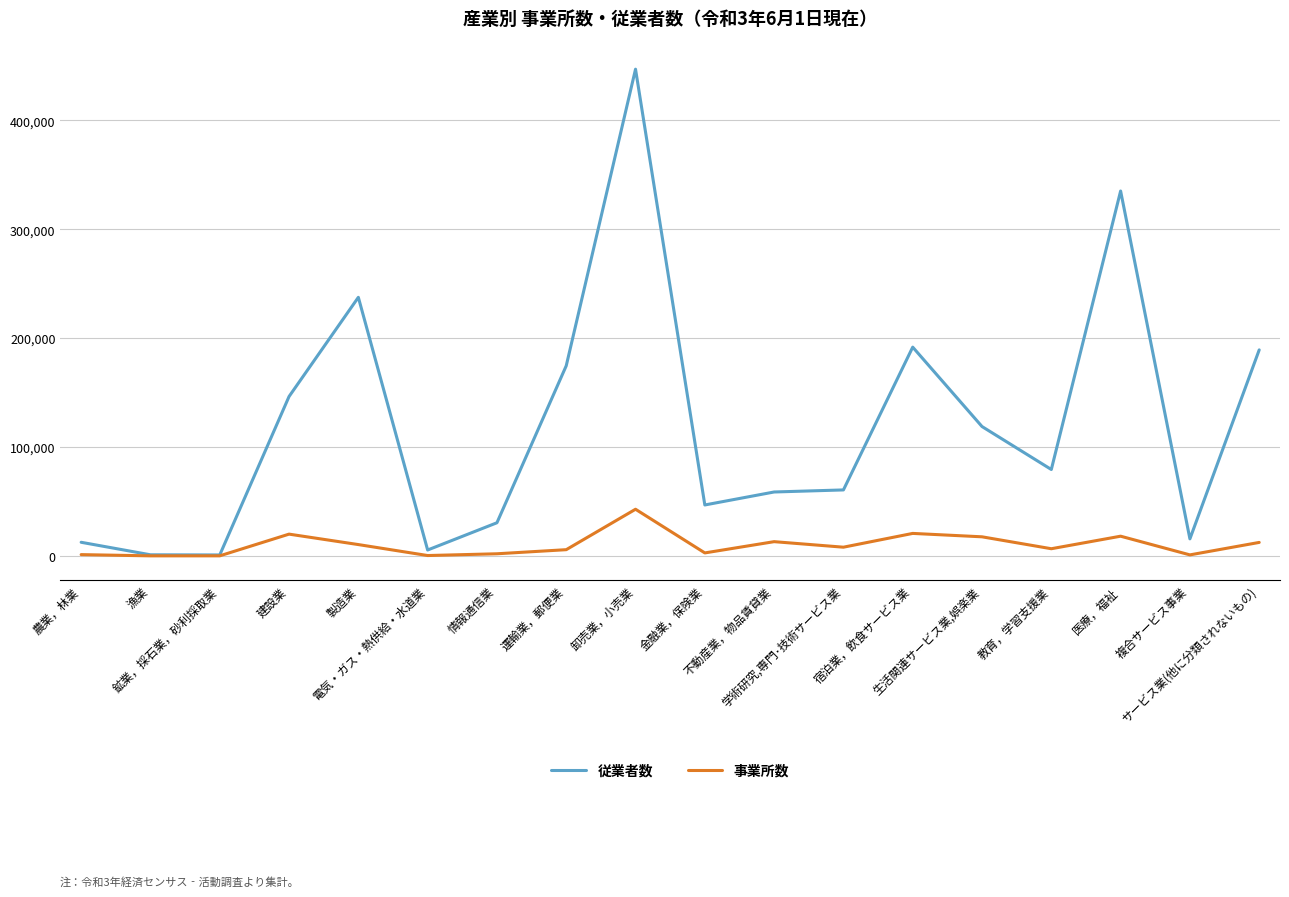

True or false: 従業者数 has more than 1 interior local peaks.

True